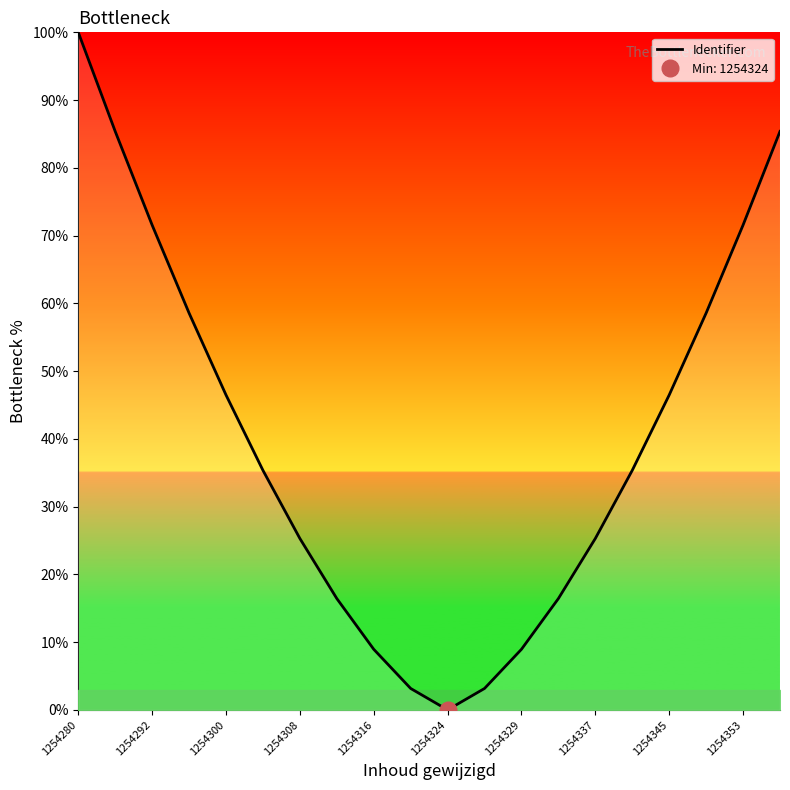

Is it true that Identifier equals 17.4 at 1254292?

False